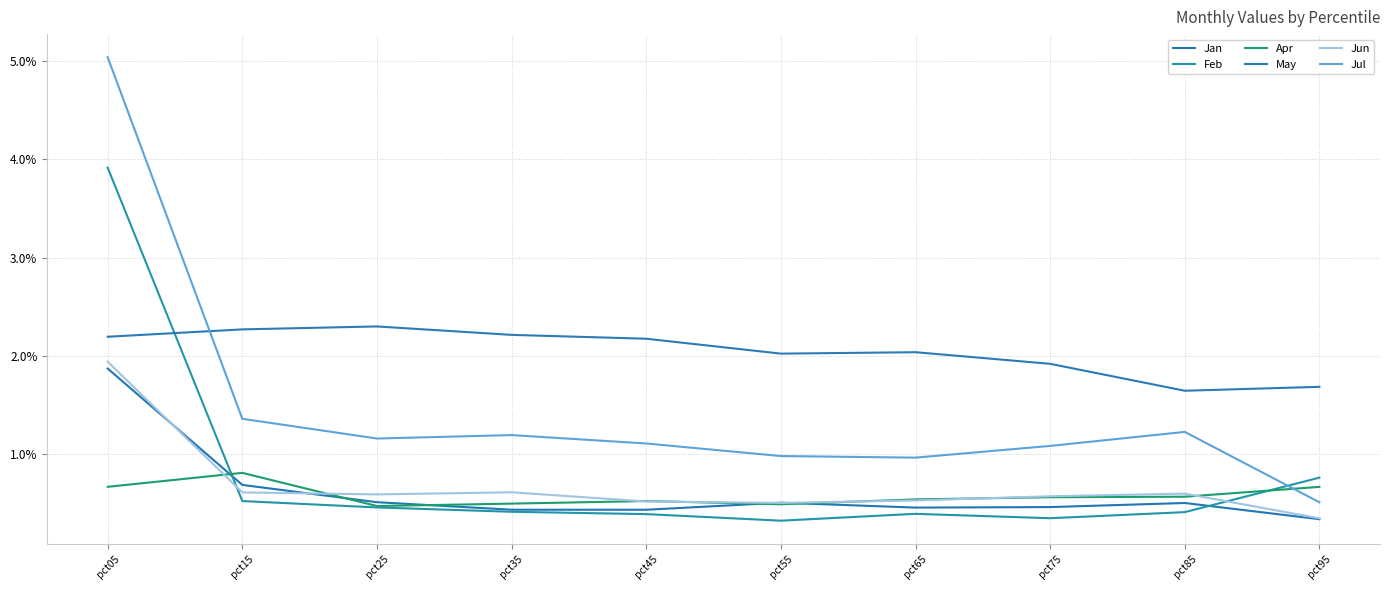

What is the maximum value shown in the chart?

5.0